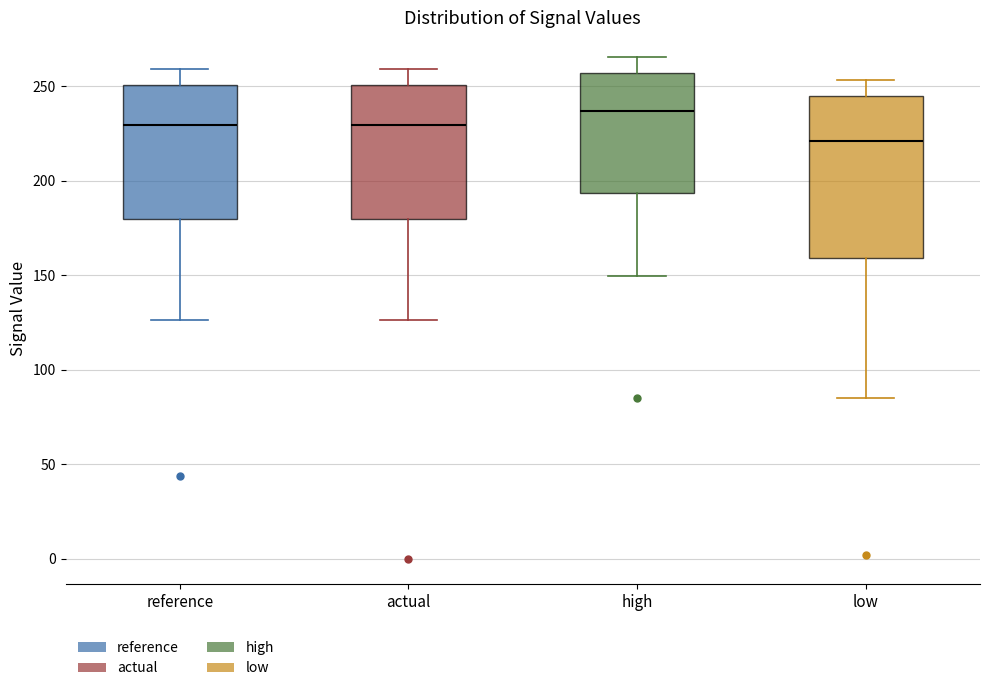

Where does the upper whisker of the box for reference end on the y-axis? The values are not printed on the chart, so give them approximately, as read against the axis.

260